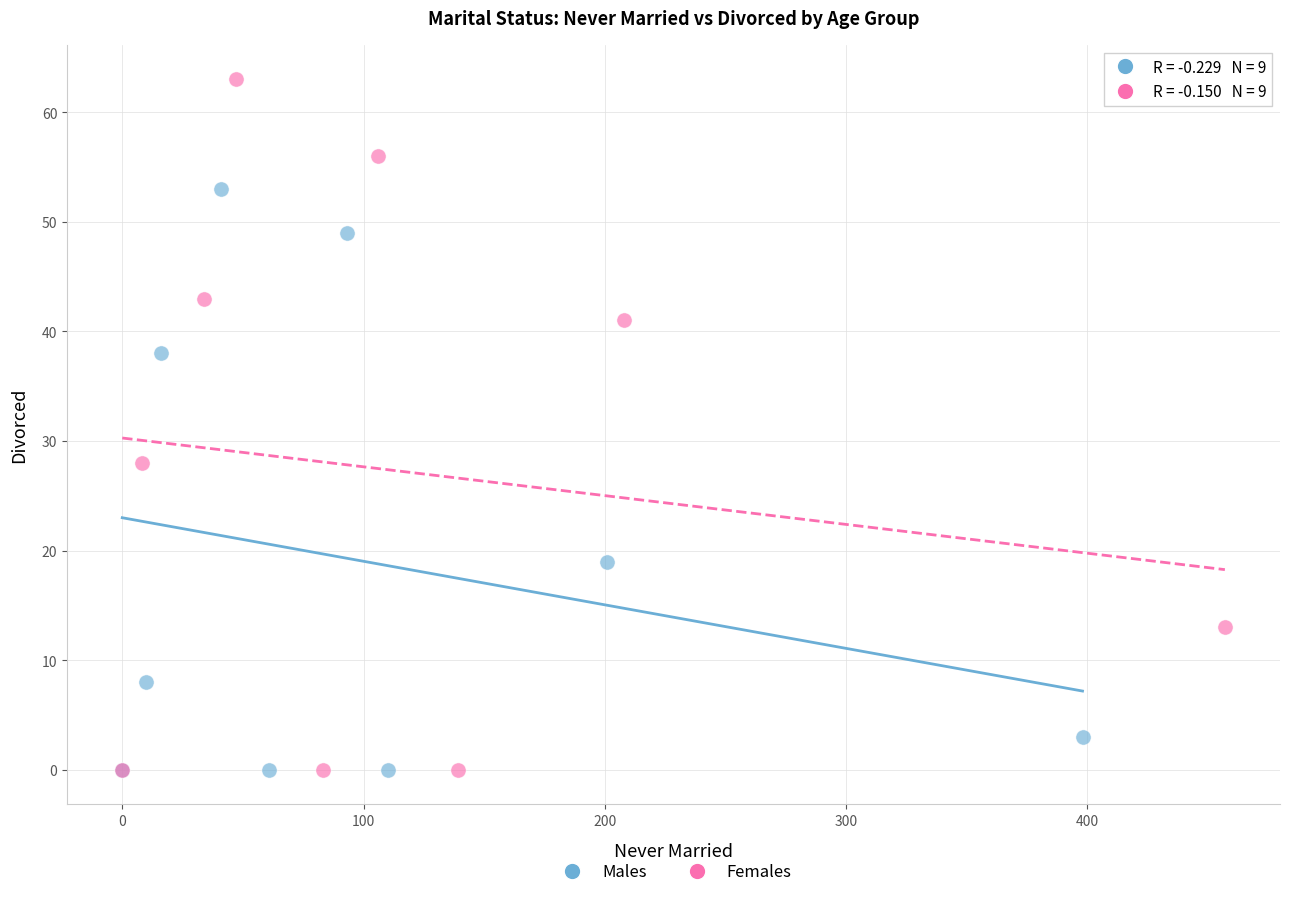

Which series reaches the maximum Y coordinate?

Females